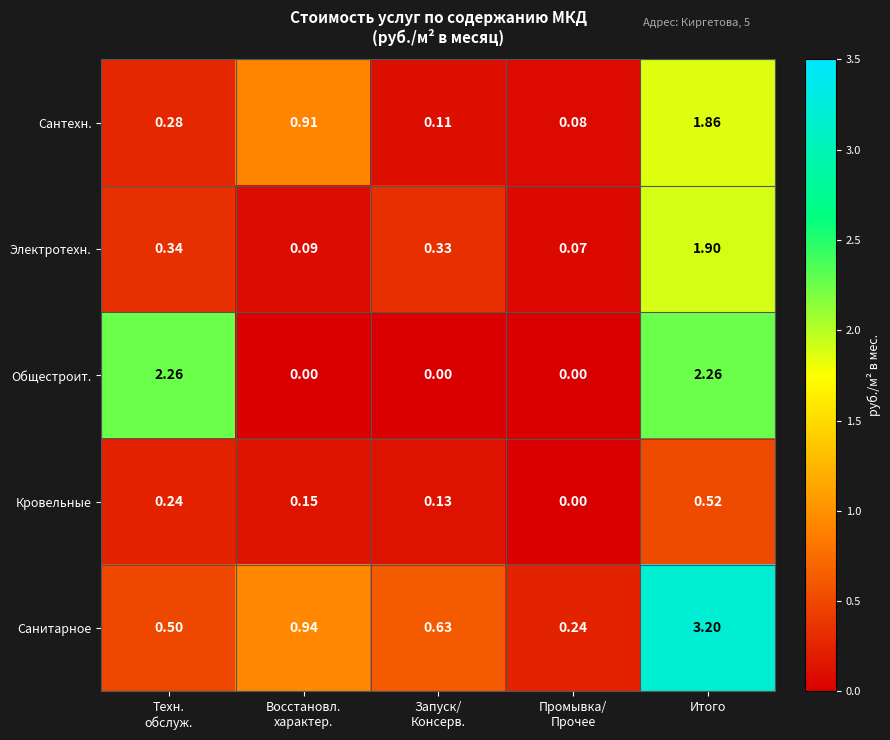

Which series has the largest range (max minus min)?

Санитарное